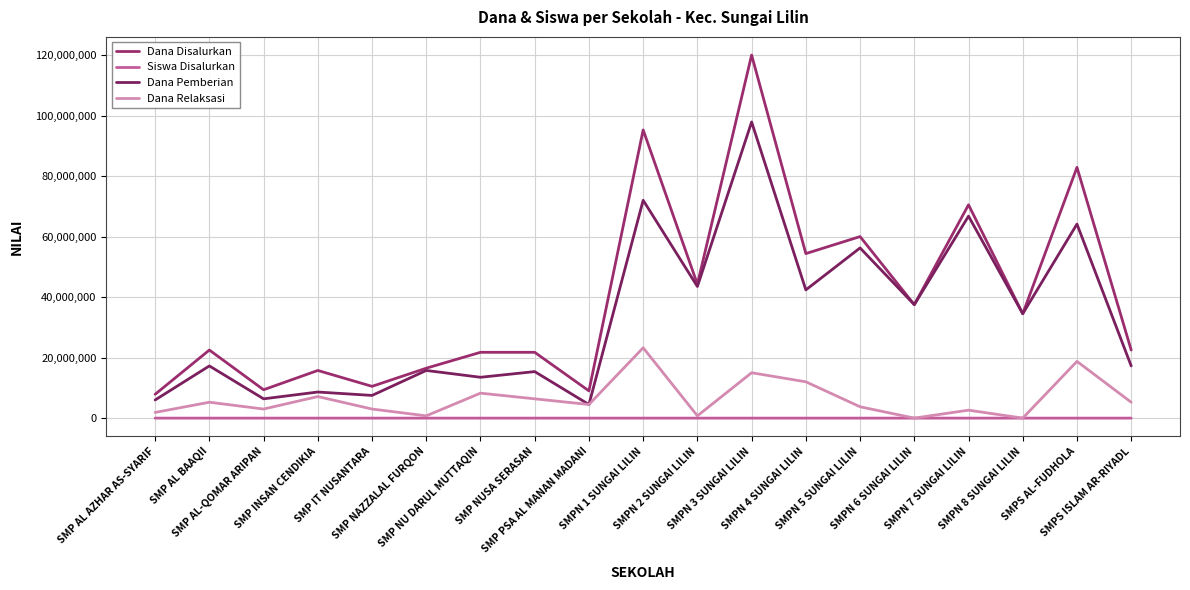

List the labels in order of Dana Disalurkan value, smallest first.

SMP AL AZHAR AS-SYARIF, SMP PSA AL MANAN MADANI, SMP AL-QOMAR ARIPAN, SMP IT NUSANTARA, SMP INSAN CENDIKIA, SMP NAZZALAL FURQON, SMP NU DARUL MUTTAQIN, SMP NUSA SERASAN, SMP AL BAAQII, SMPS ISLAM AR-RIYADL, SMPN 8 SUNGAI LILIN, SMPN 6 SUNGAI LILIN, SMPN 2 SUNGAI LILIN, SMPN 4 SUNGAI LILIN, SMPN 5 SUNGAI LILIN, SMPN 7 SUNGAI LILIN, SMPS AL-FUDHOLA, SMPN 1 SUNGAI LILIN, SMPN 3 SUNGAI LILIN